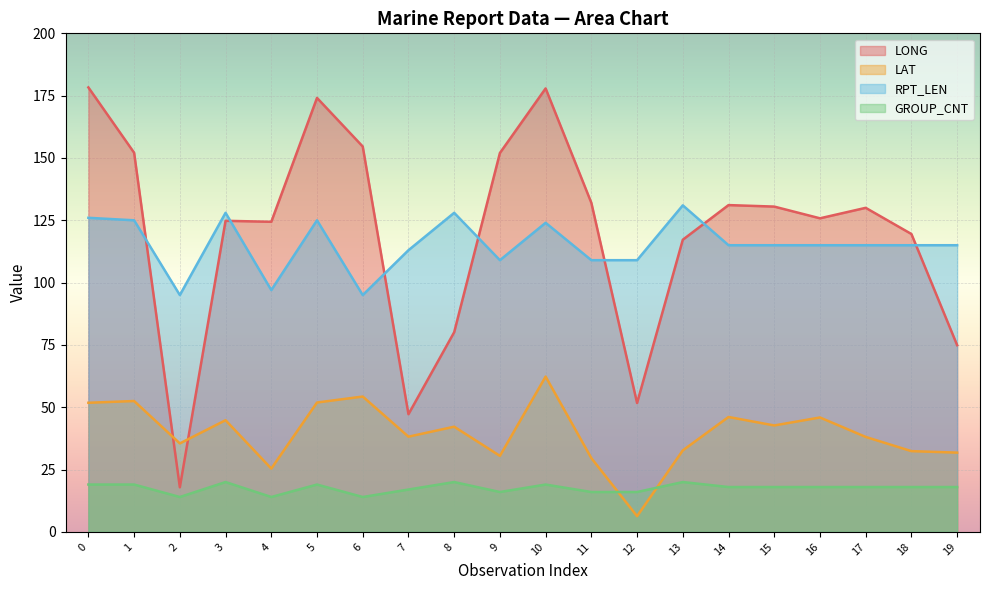

What is the highest value of the GROUP_CNT series?

20.0